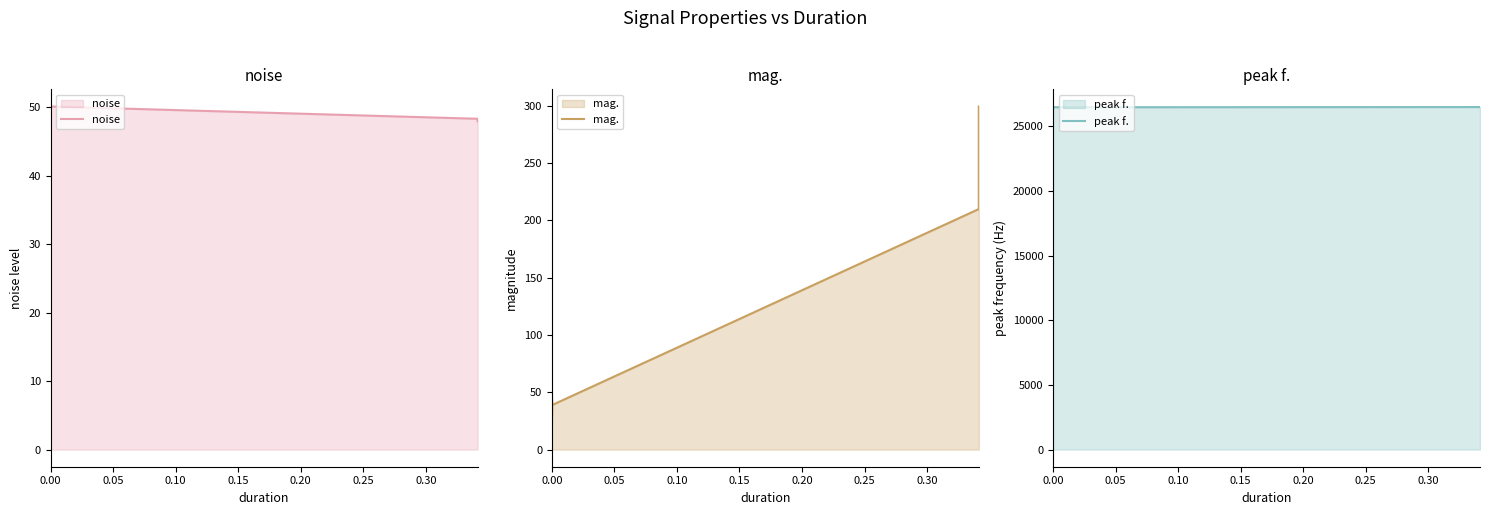

Is the value of mag. at 0.00 greater than the value of peak f. at 0.00?

No